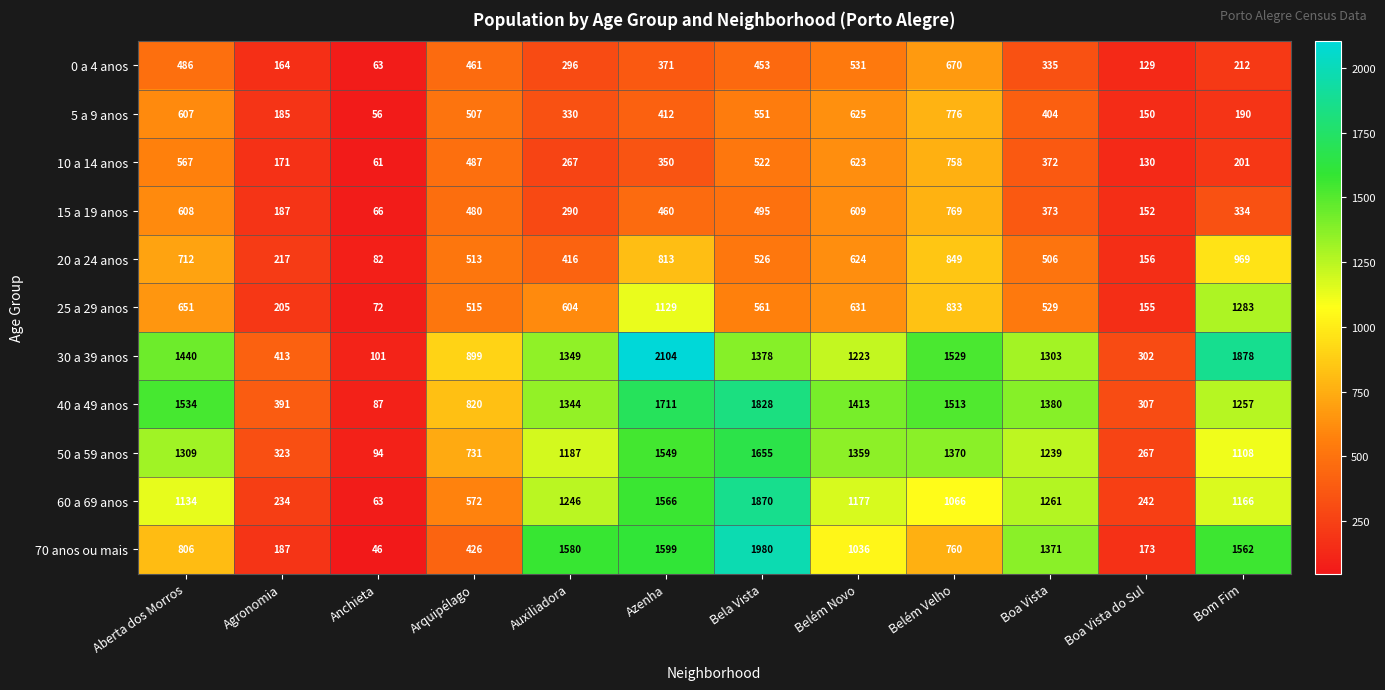

What is the maximum value for 5 a 9 anos?

776